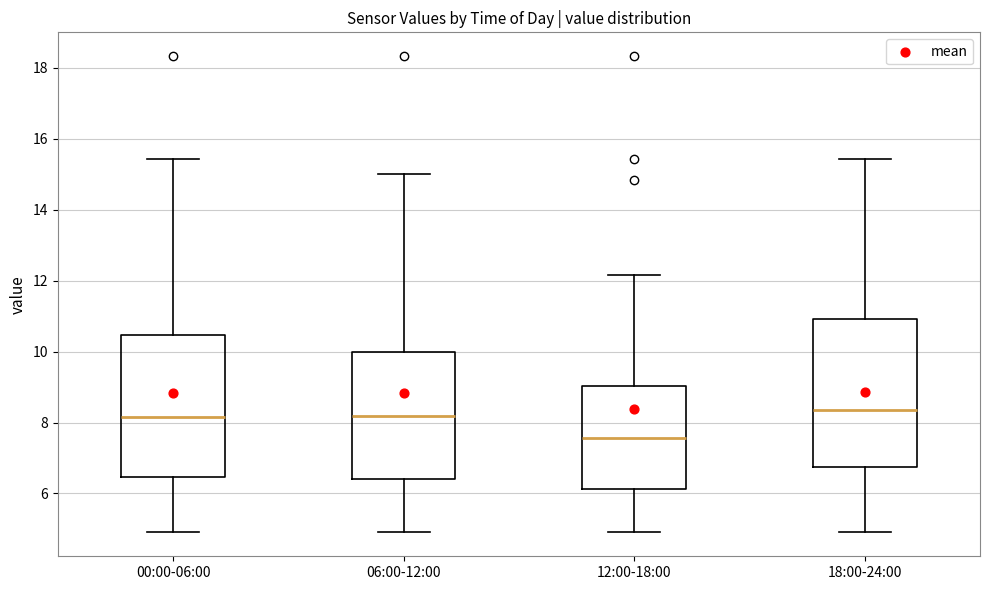

Where does the median line of the box for 06:00-12:00 sit on the y-axis? The values are not printed on the chart, so give them approximately, as read against the axis.

8.2